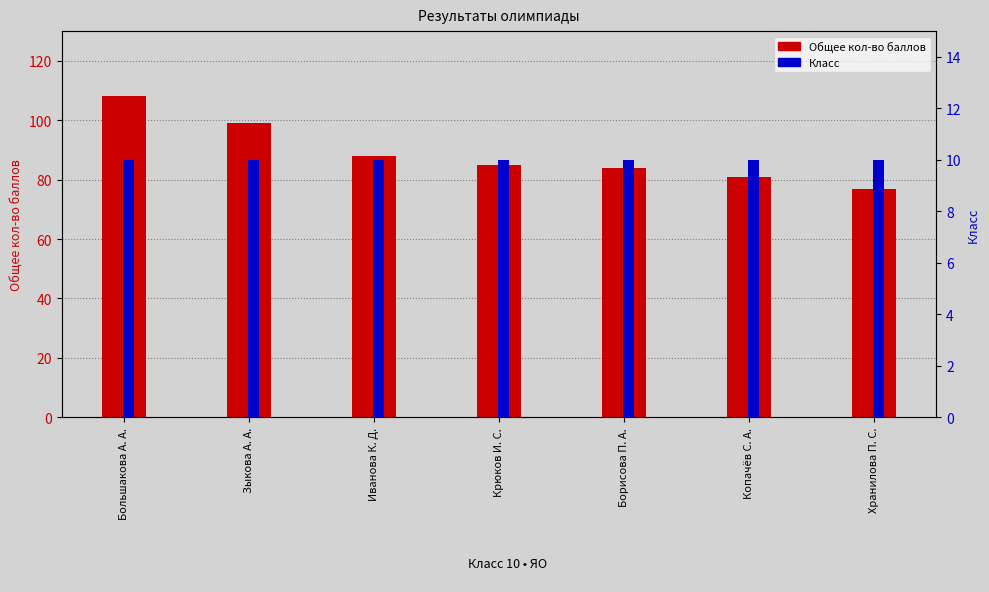

Reading right to left, transcribe all the data shown in this chart.

Общее кол-во баллов: Хранилова П. С.=77	Копачёв С. А.=81	Борисова П. А.=84	Крюков И. С.=85	Иванова К. Д.=88	Зыкова А. А.=99	Большакова А. А.=108
Класс: Хранилова П. С.=10	Копачёв С. А.=10	Борисова П. А.=10	Крюков И. С.=10	Иванова К. Д.=10	Зыкова А. А.=10	Большакова А. А.=10